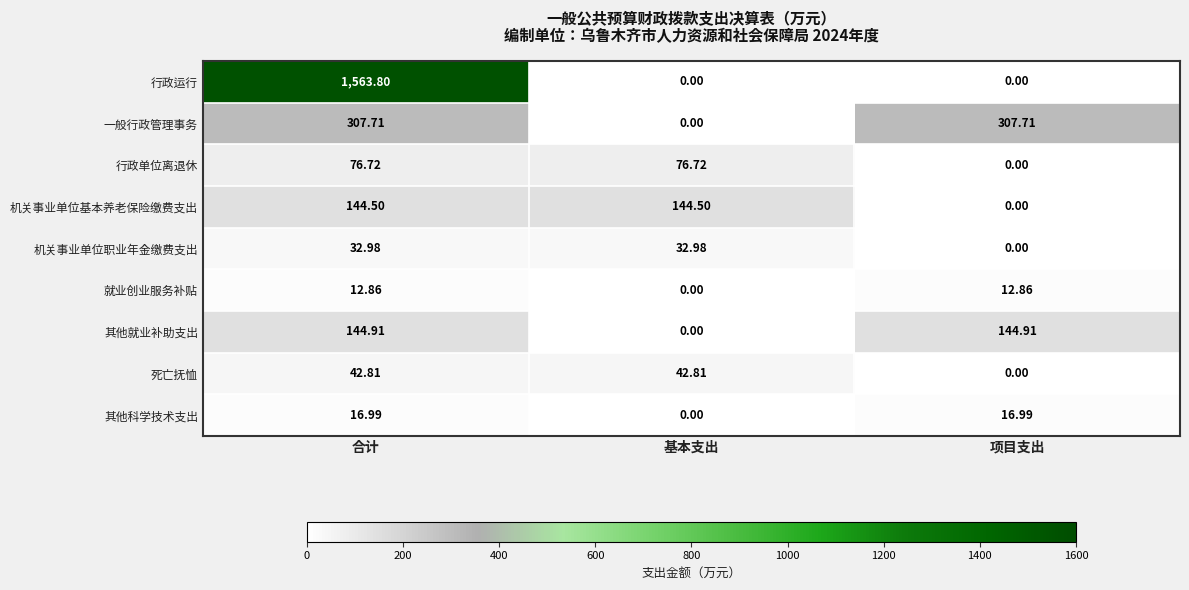

What is the maximum value shown in the chart?

1563.8